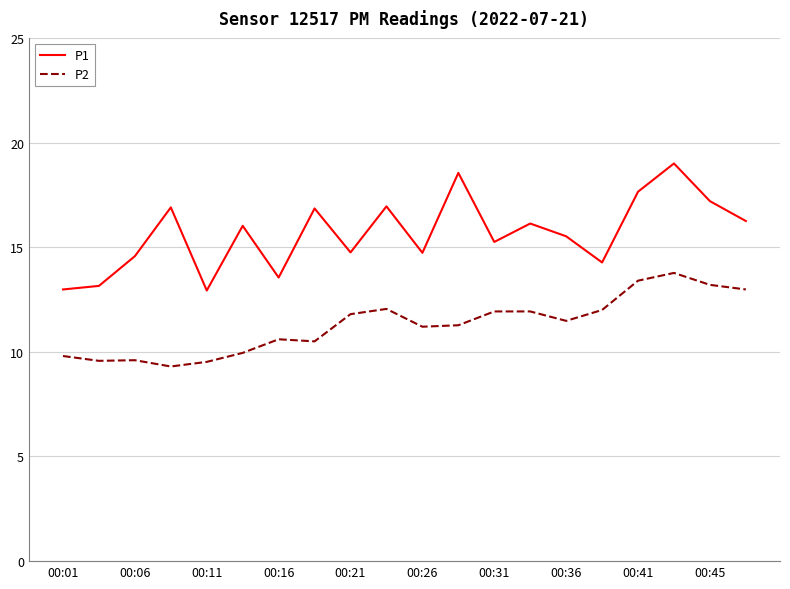

What is the minimum value for P2?

9.3